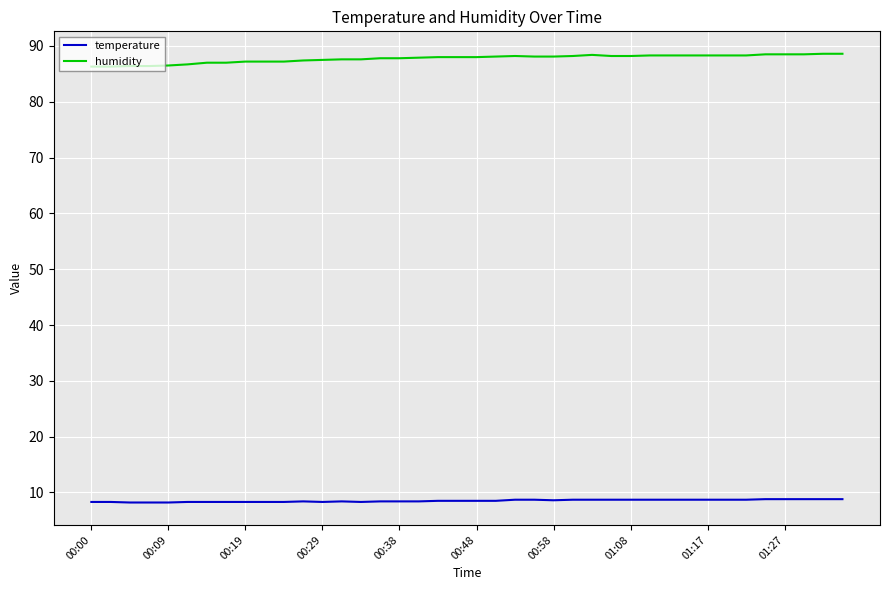

What is the maximum value for humidity?

88.6